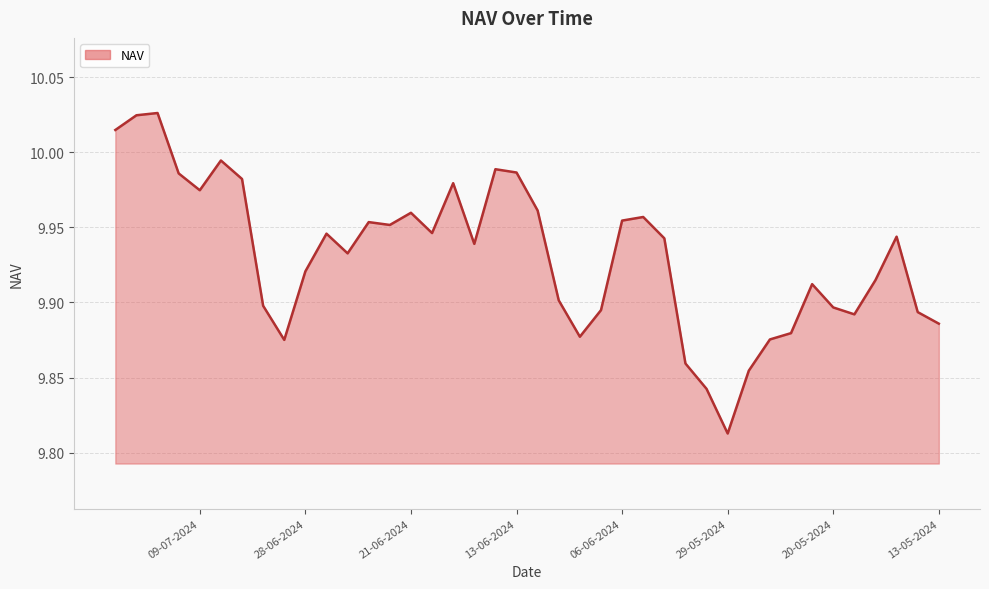

Reading right to left, what are all the values shown in this chart?

13-05-2024=9.9	14-05-2024=9.9	15-05-2024=9.9	16-05-2024=9.9	17-05-2024=9.9	20-05-2024=9.9	21-05-2024=9.9	23-05-2024=9.9	24-05-2024=9.9	28-05-2024=9.9	29-05-2024=9.8	30-05-2024=9.8	31-05-2024=9.9	04-06-2024=9.9	05-06-2024=10.0	06-06-2024=10.0	07-06-2024=9.9	10-06-2024=9.9	11-06-2024=9.9	12-06-2024=10.0	13-06-2024=10.0	14-06-2024=10.0	17-06-2024=9.9	18-06-2024=10.0	20-06-2024=9.9	21-06-2024=10.0	24-06-2024=10.0	25-06-2024=10.0	26-06-2024=9.9	27-06-2024=9.9	28-06-2024=9.9	01-07-2024=9.9	02-07-2024=9.9	05-07-2024=10.0	08-07-2024=10.0	09-07-2024=10.0	10-07-2024=10.0	11-07-2024=10.0	12-07-2024=10.0	15-07-2024=10.0